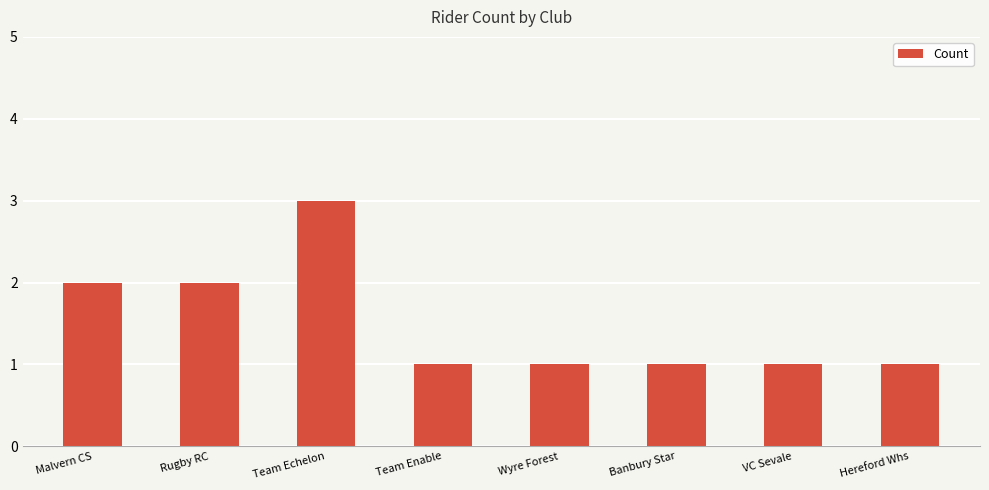

The value at Rugby RC is 1. True or false?

False